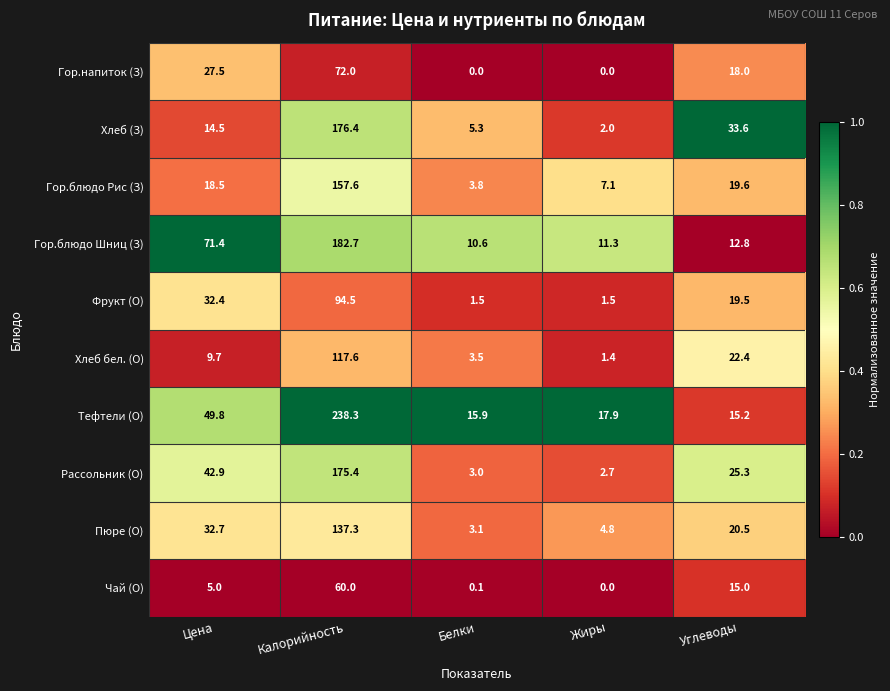

Is it true that Рассольник (О) equals 2.7 at Жиры?

True